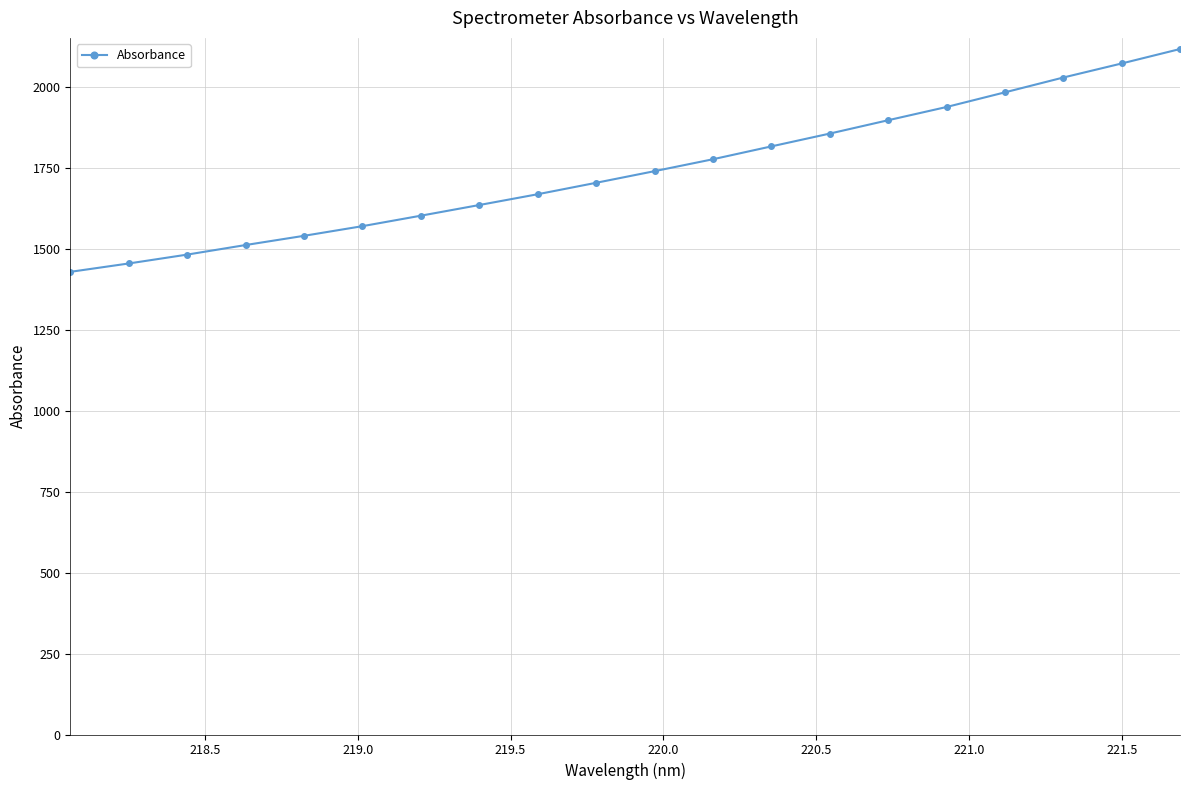

What is the value of the 13th point from the left?

1816.4